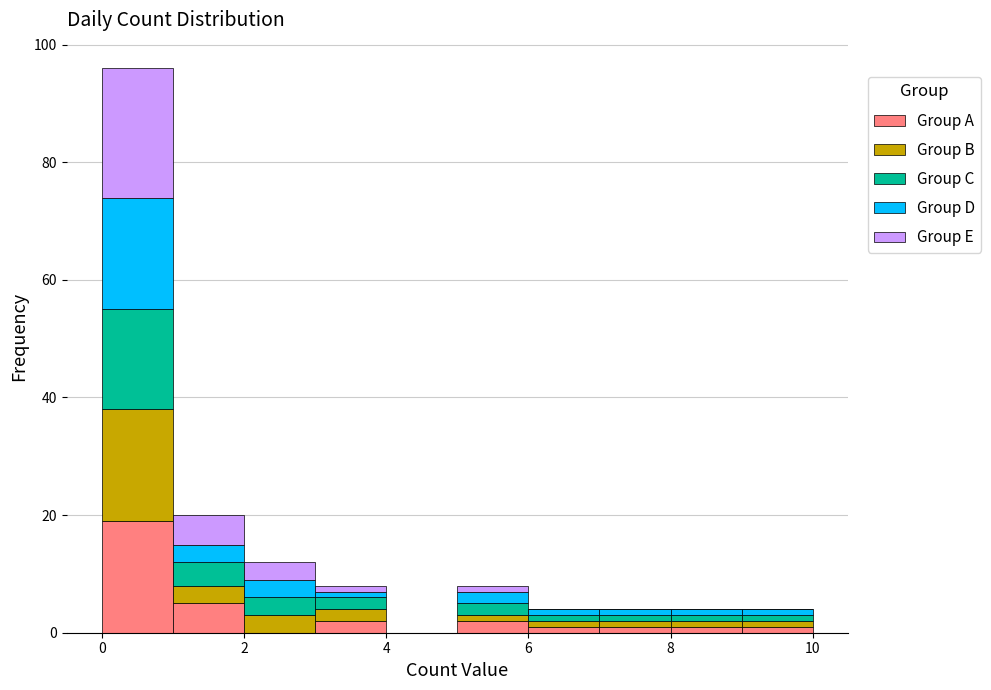

Reading left to right, list every stacked bar in this chart as the range it spans on the x-axis followed by its total height. The values are not printed on the chart, so give them approximately, as read against the axis.

0 to 1: 96
1 to 2: 20
2 to 3: 12
3 to 4: 8
4 to 5: 0
5 to 6: 8
6 to 7: 4
7 to 8: 4
8 to 9: 4
9 to 10: 4